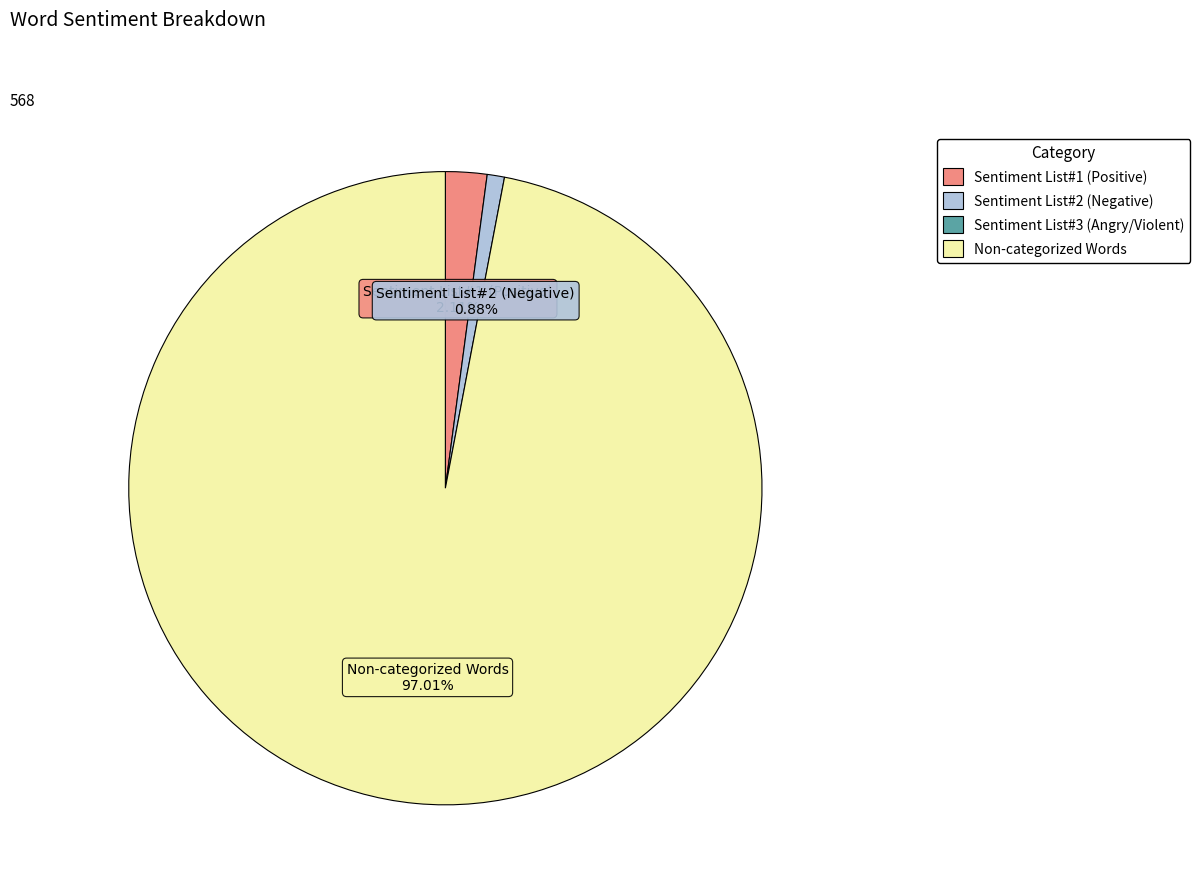

How many segments does this pie chart have?

3